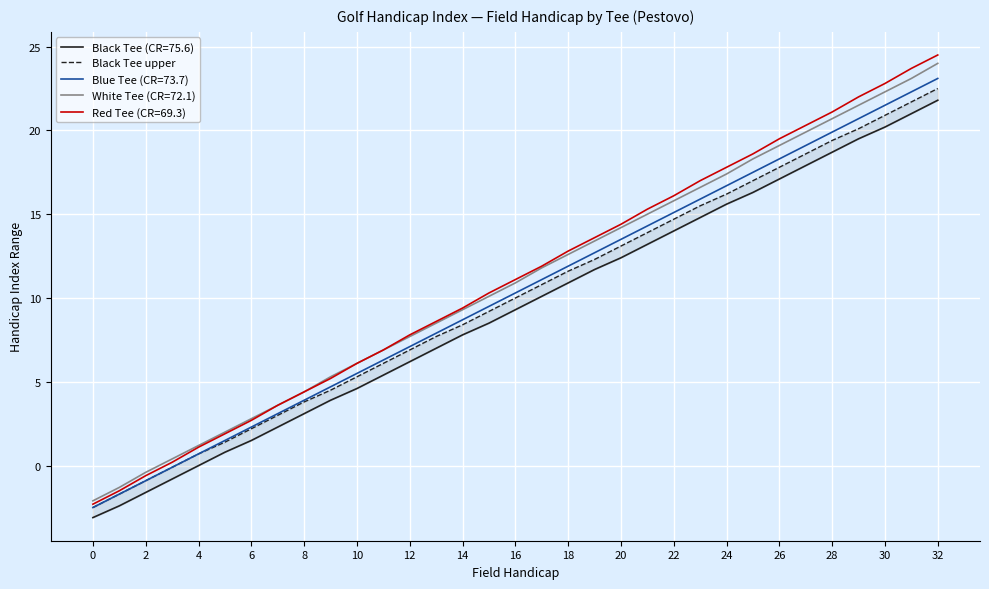

True or false: there are more than 2 points higher than both neighbors.

False